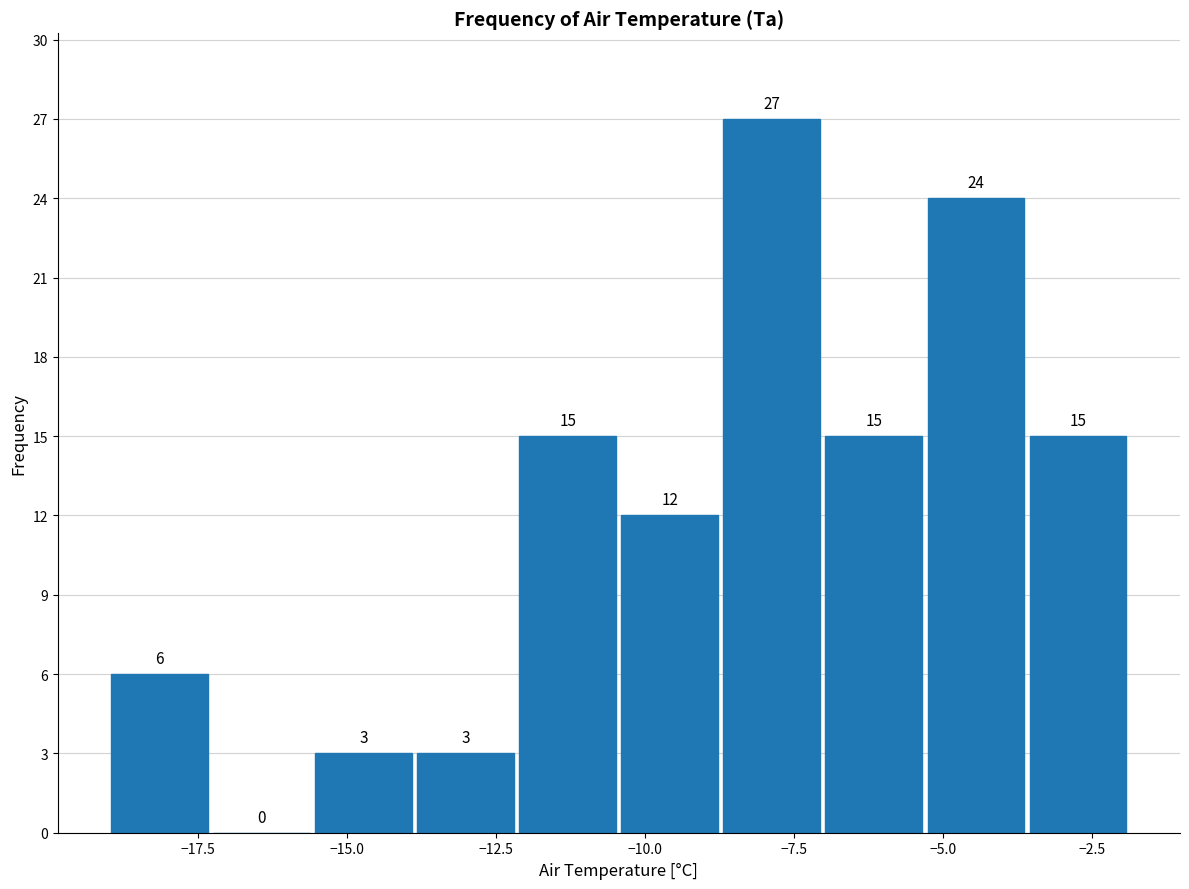

Around what value on the x-axis is the tallest bar? Give the approximate position of its centre, as read against the axis.

-8.0